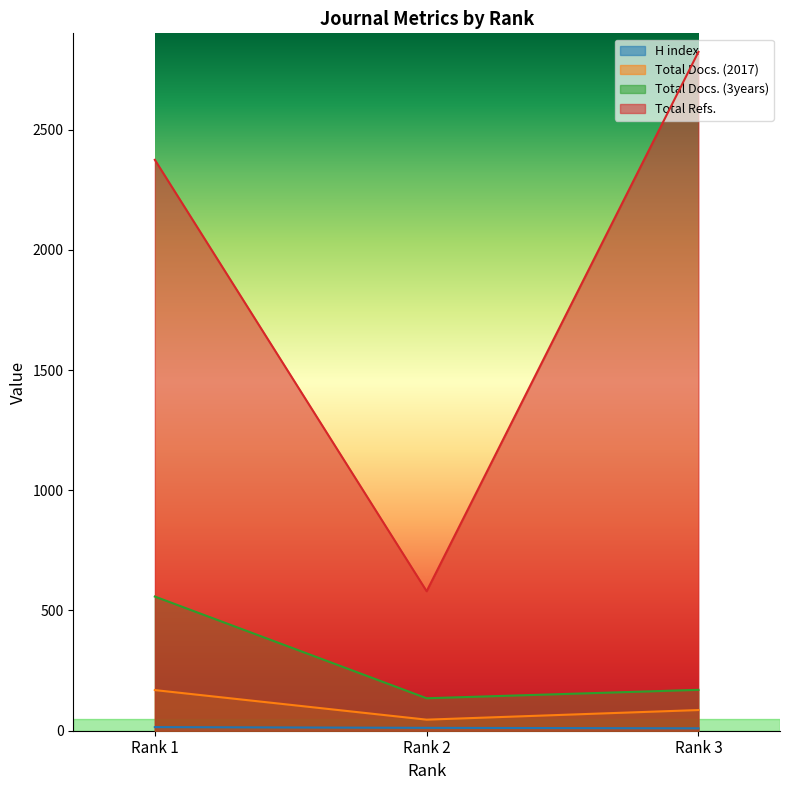

What is the difference between the Total Docs. (2017) values at Rank 2 and Rank 1?

123